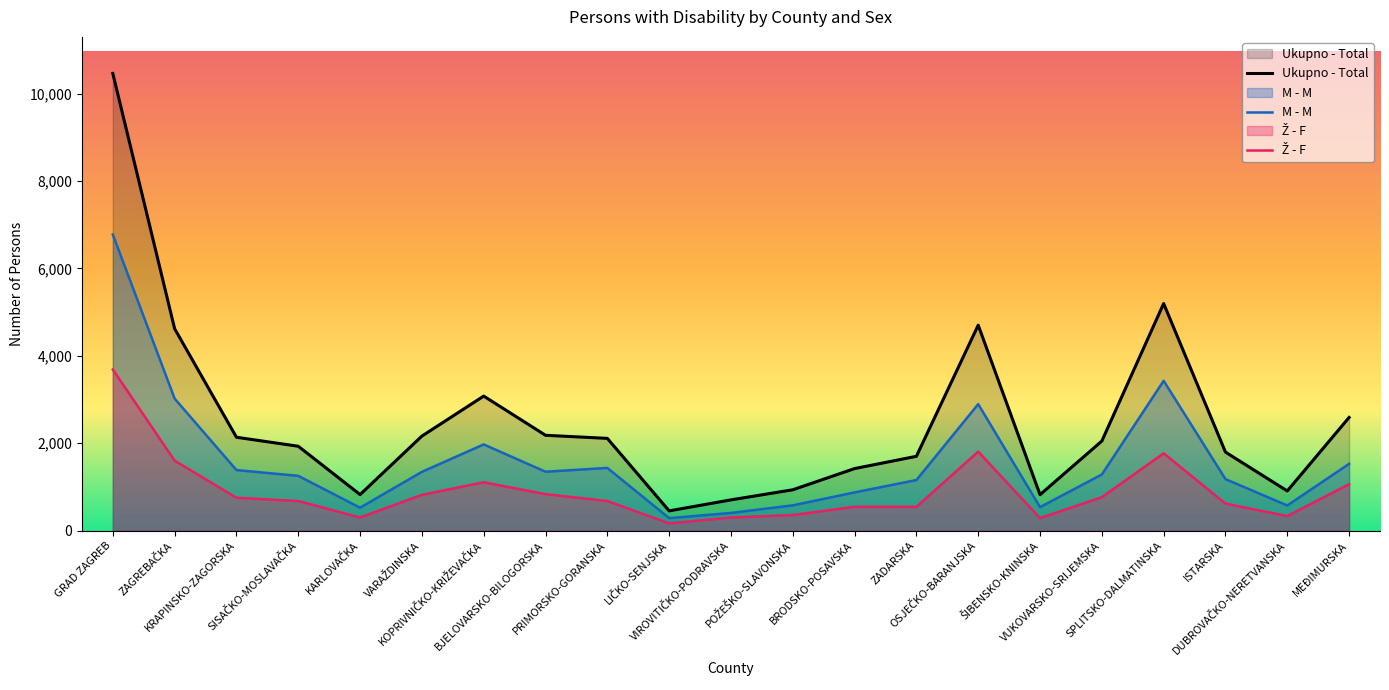

At which category does M - M reach its first local valley?

KARLOVAČKA